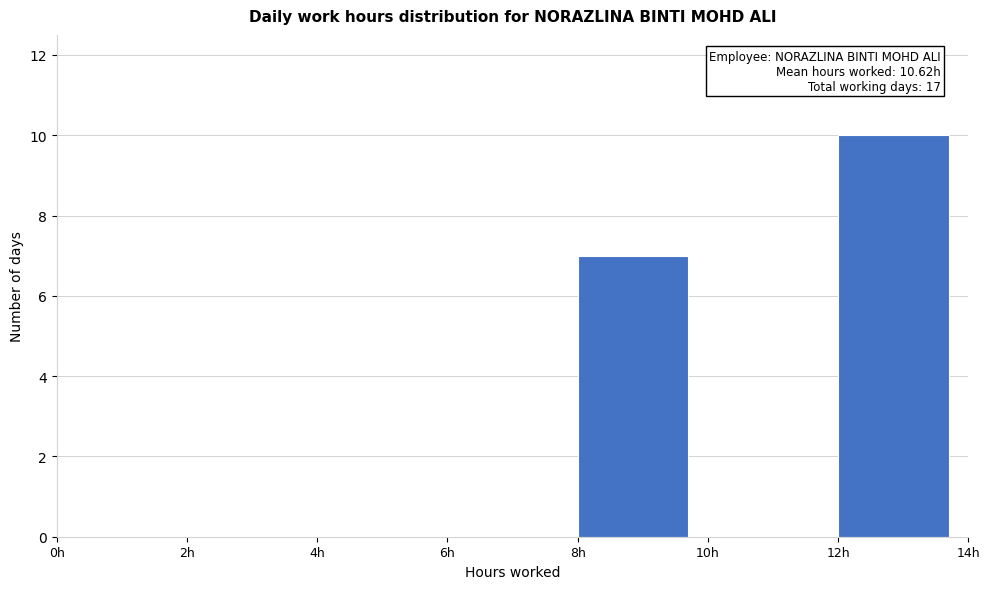

Over which range of the x-axis is the bar tallest?

12 to 14